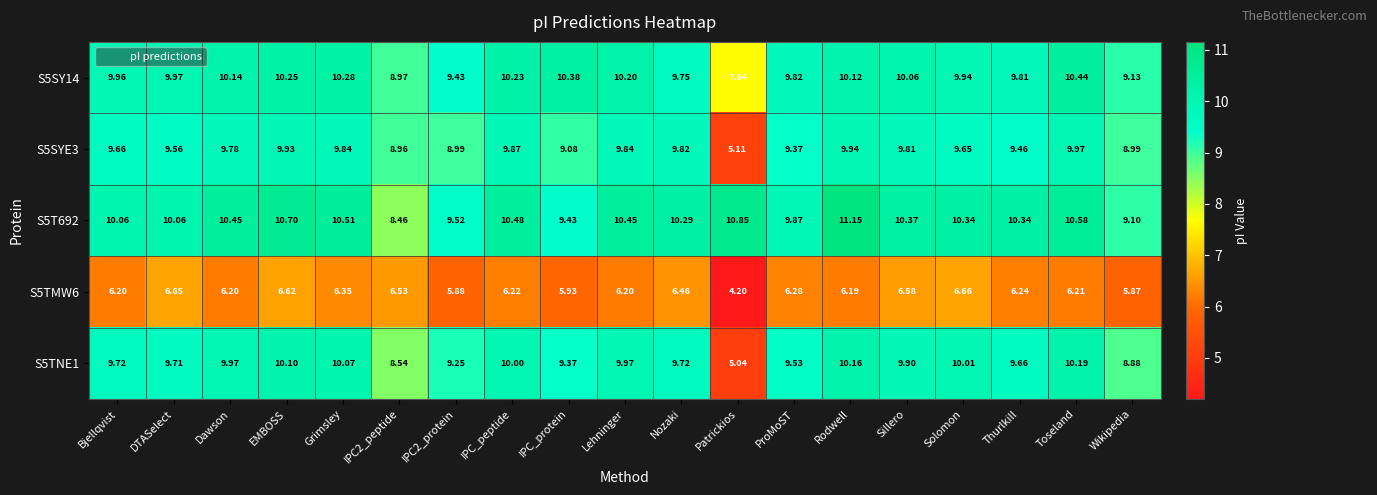

What is the smallest value displayed?

4.2